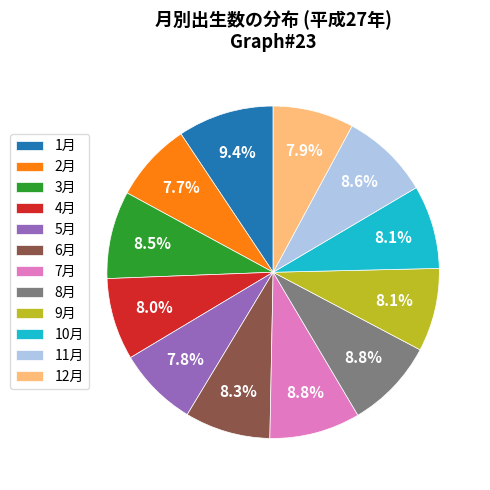

Does 5月 account for over 50% of the chart?

No